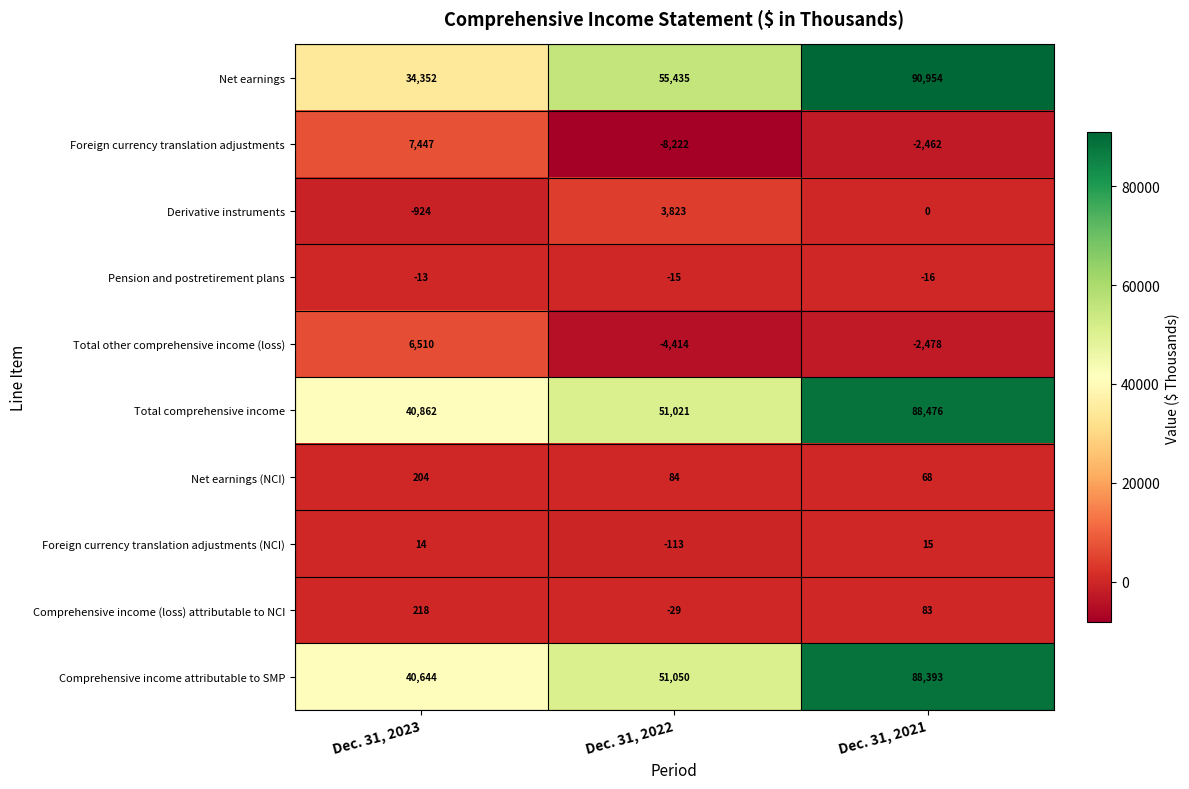

Which category has the lowest value in the Comprehensive income (loss) attributable to NCI series?

Dec. 31, 2022